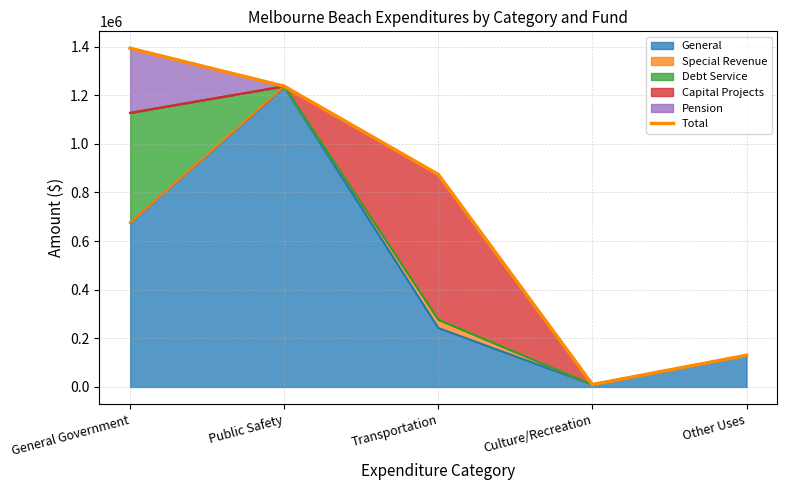

What is the smallest value displayed?

9617